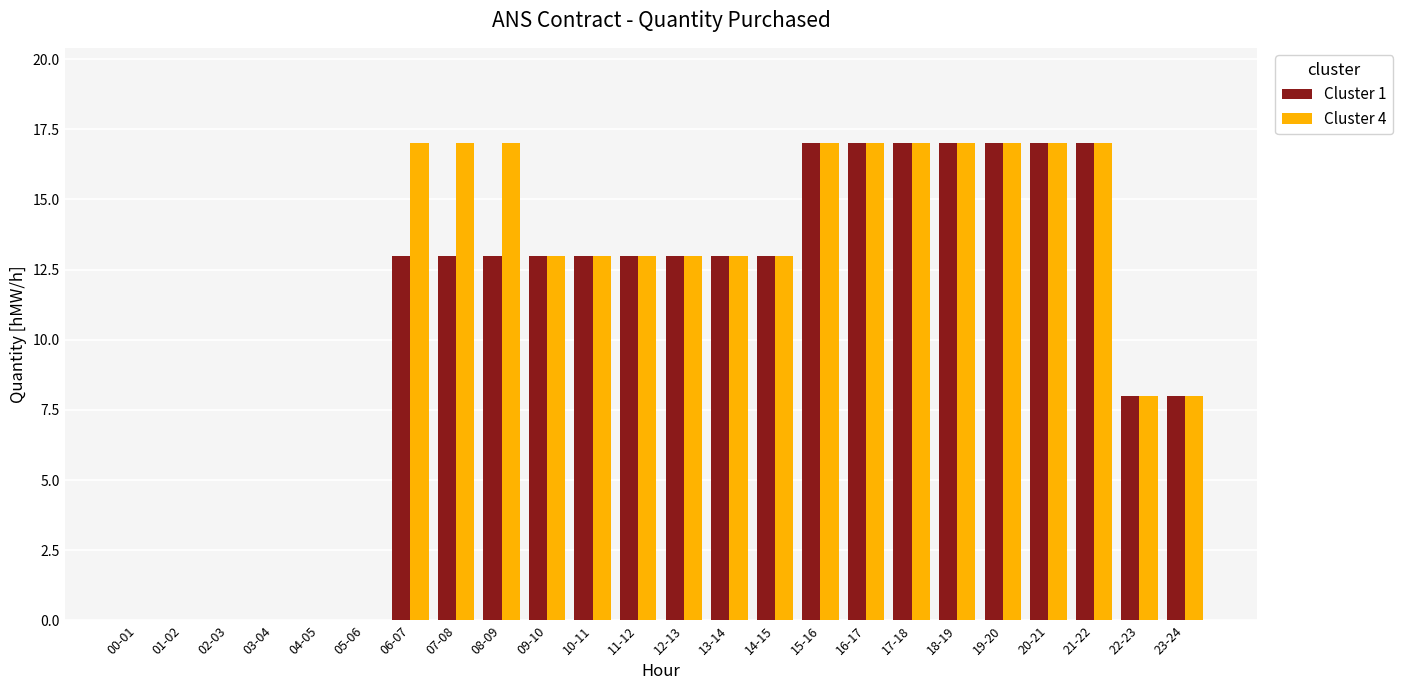

What is the greatest value displayed?

17